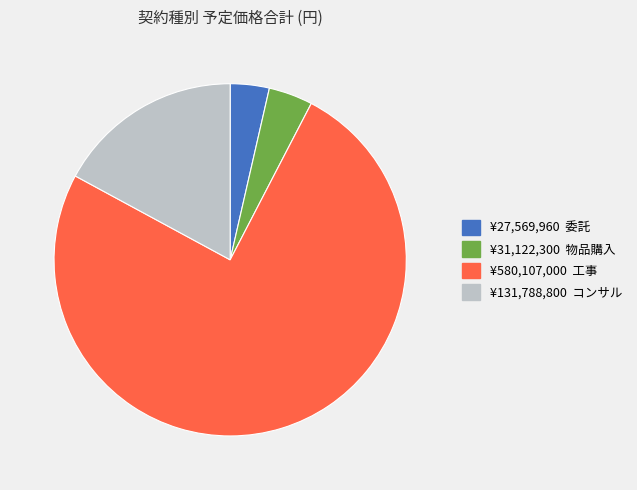

Is there any slice that represents more than half of the pie?

Yes